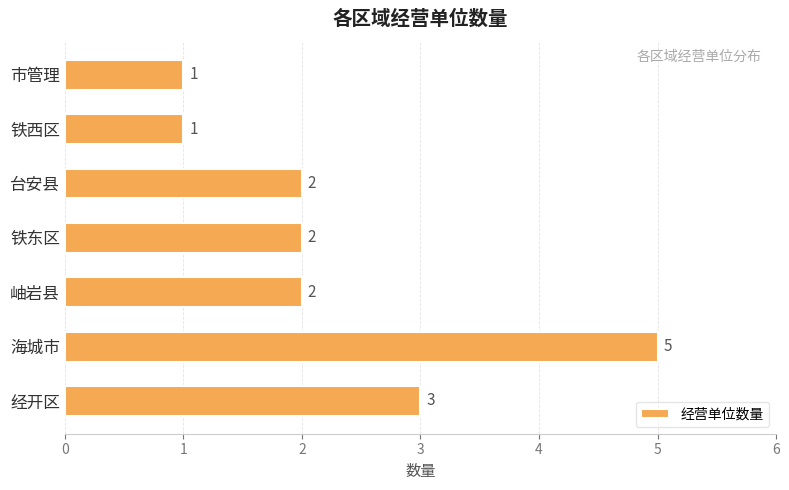

Reading bottom to top, transcribe all the data shown in this chart.

3	5	2	2	2	1	1